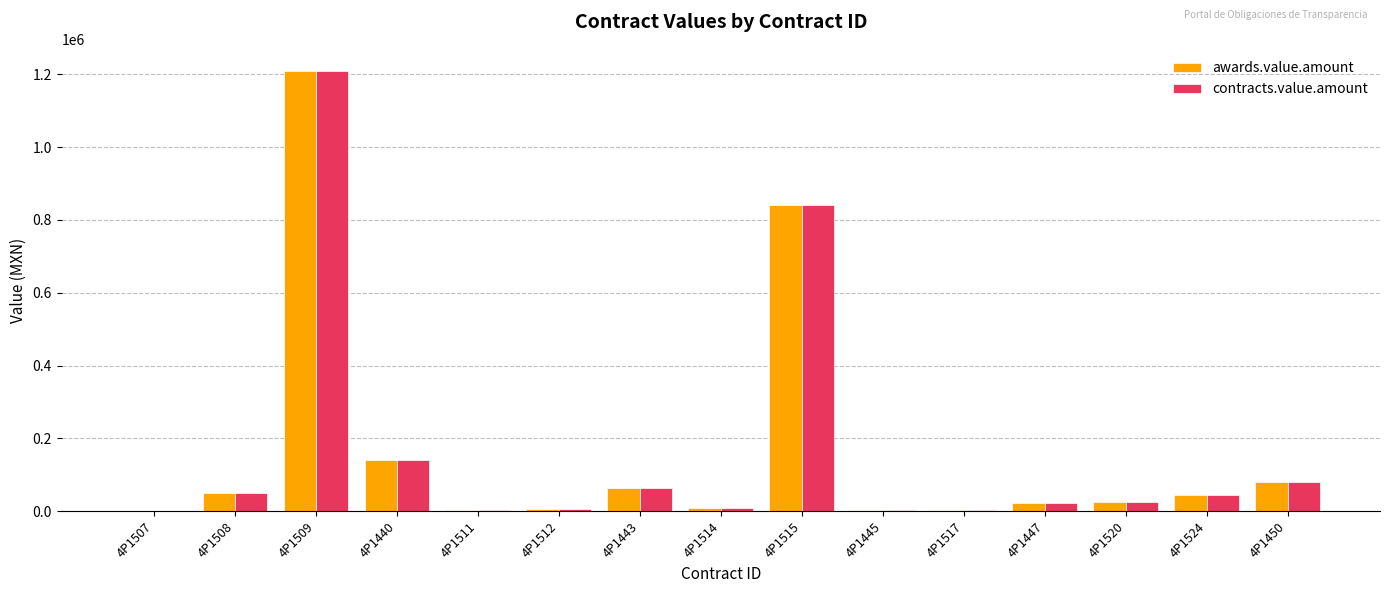

What is the sum of all awards.value.amount values?

2500469.8